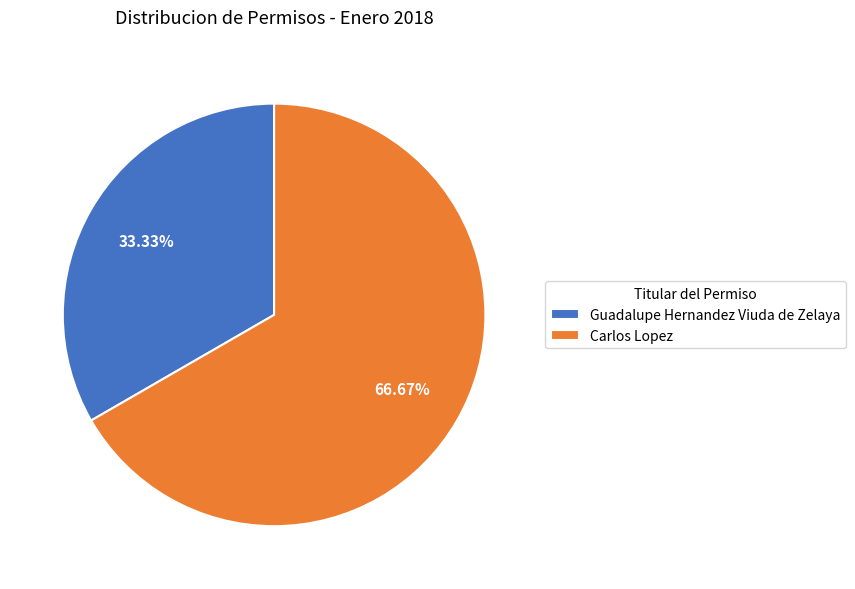

How many slices are in this pie chart?

2